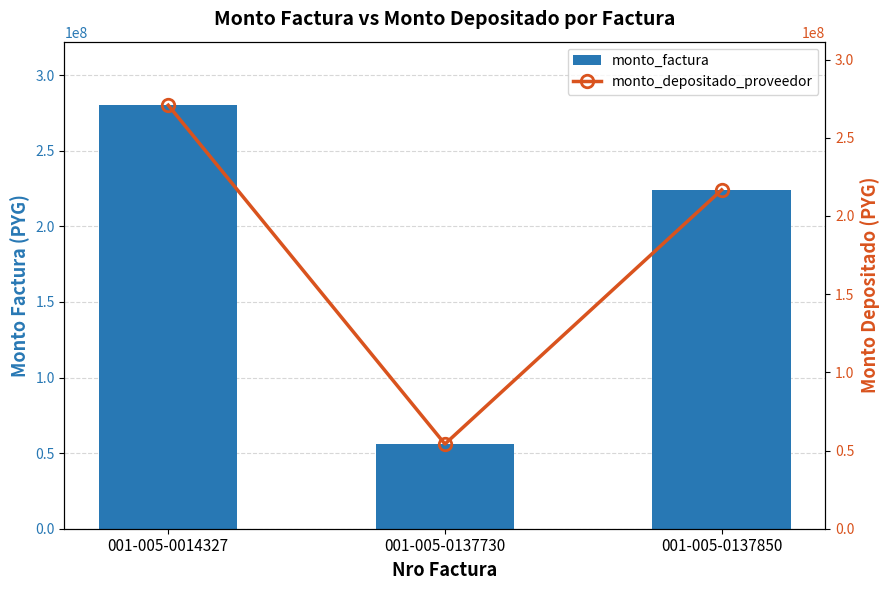

Rank the series by their maximum value, from lowest to highest.

monto_depositado_proveedor, monto_factura